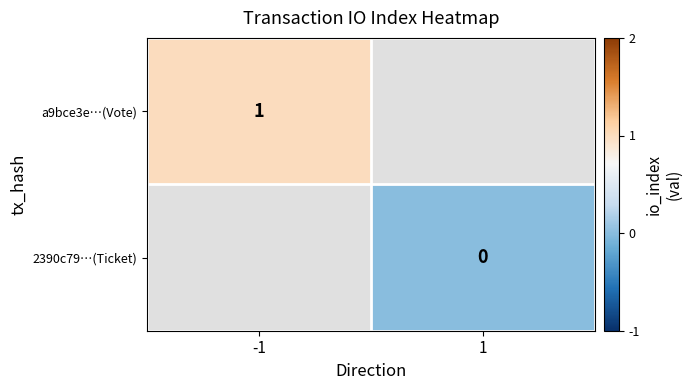

True or false: a9bce3e…(Vote) has a value of 1 at -1.

True